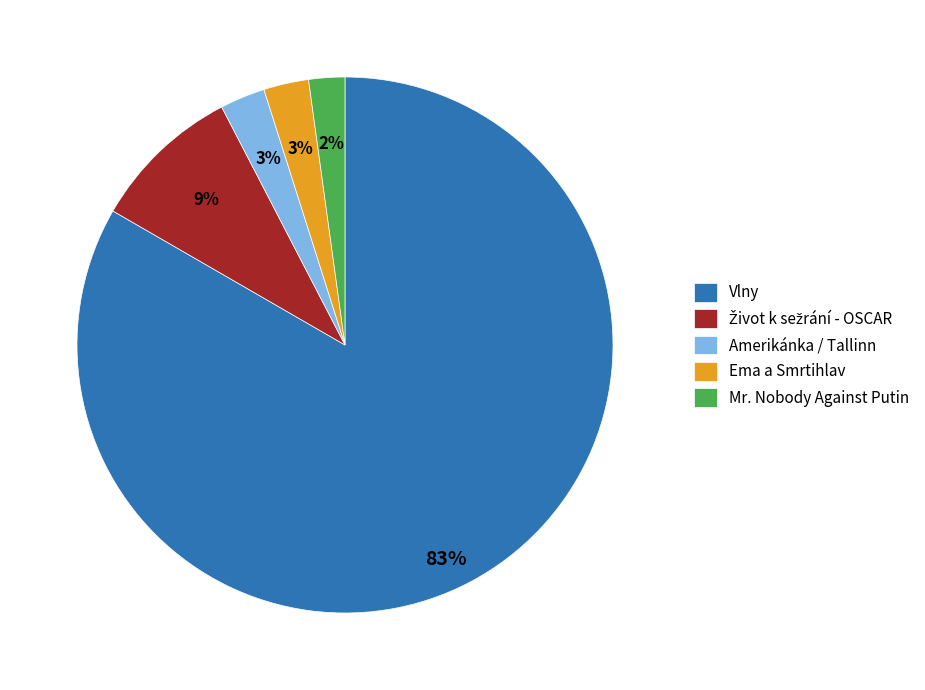

To the nearest percent, what is the average slice percentage?

20%